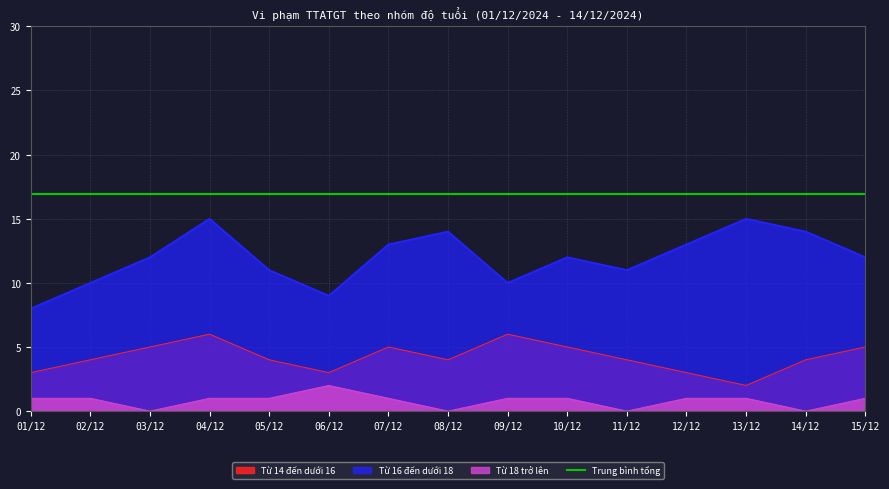

In Từ 16 đến dưới 18, how many points are higher than both neighbors (excluding endpoints)?

4